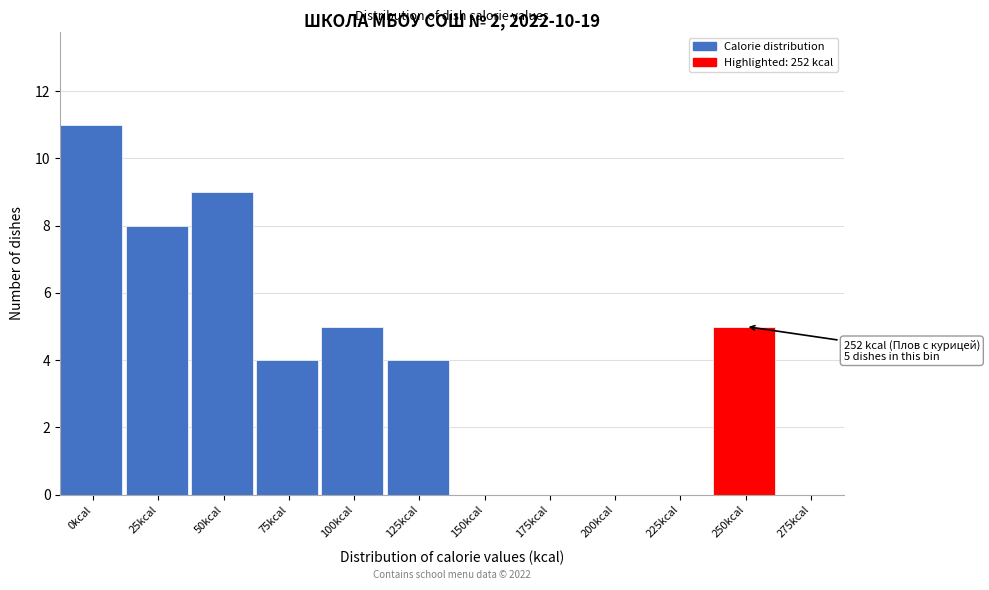

Reading right to left, extract all data points from this chart.

275kcal=0	250kcal=5	225kcal=0	200kcal=0	175kcal=0	150kcal=0	125kcal=4	100kcal=5	75kcal=4	50kcal=9	25kcal=8	0kcal=11